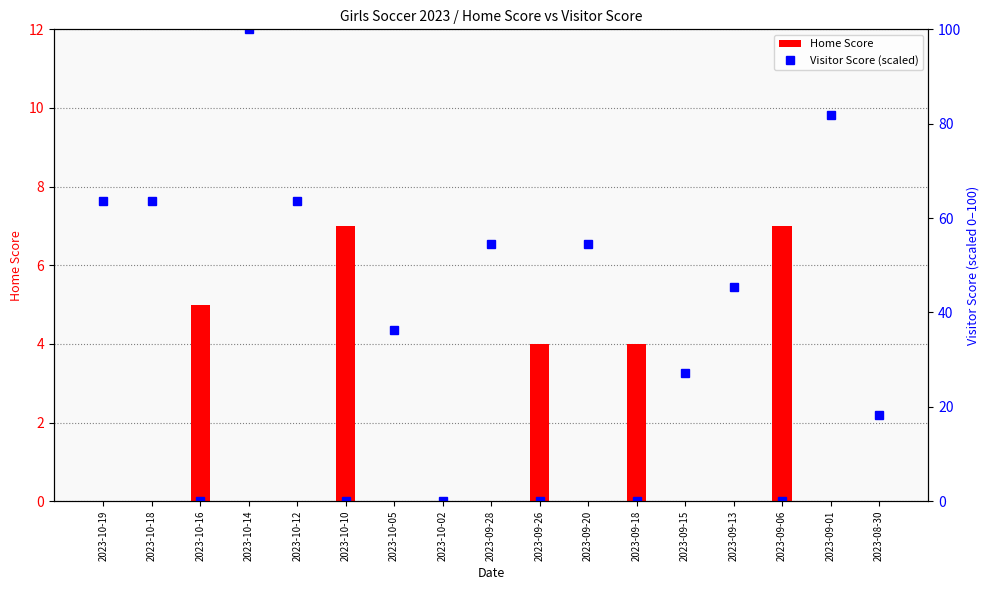

List the series in order of their overall mean, highest first.

Visitor Score (scaled), Home Score